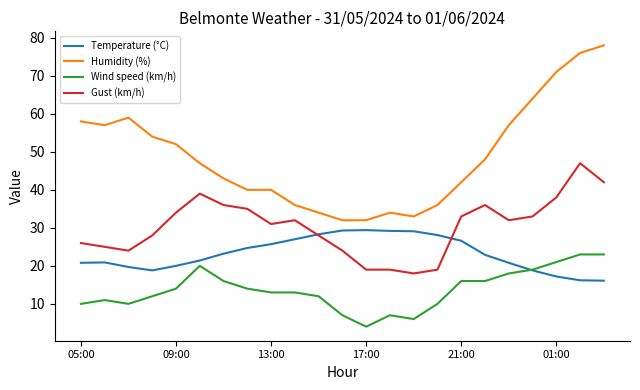

True or false: Humidity (%) and Wind speed (km/h) cross at least once.

False